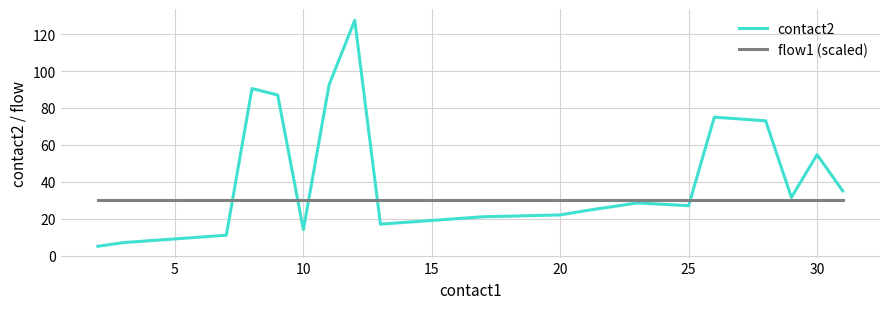

Rank the series by their average value, from lowest to highest.

flow1 (scaled), contact2